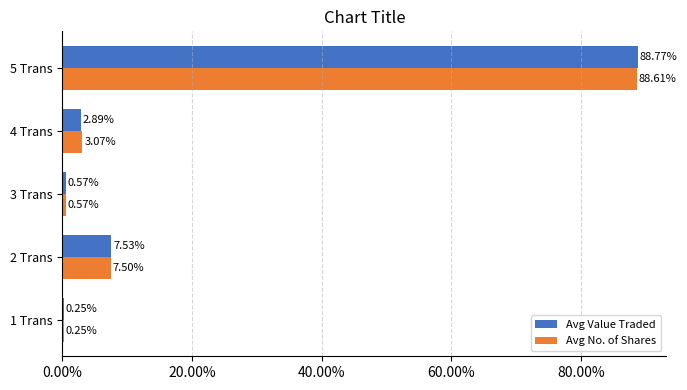

Which series changed the most between 4 Trans and 5 Trans?

Avg Value Traded